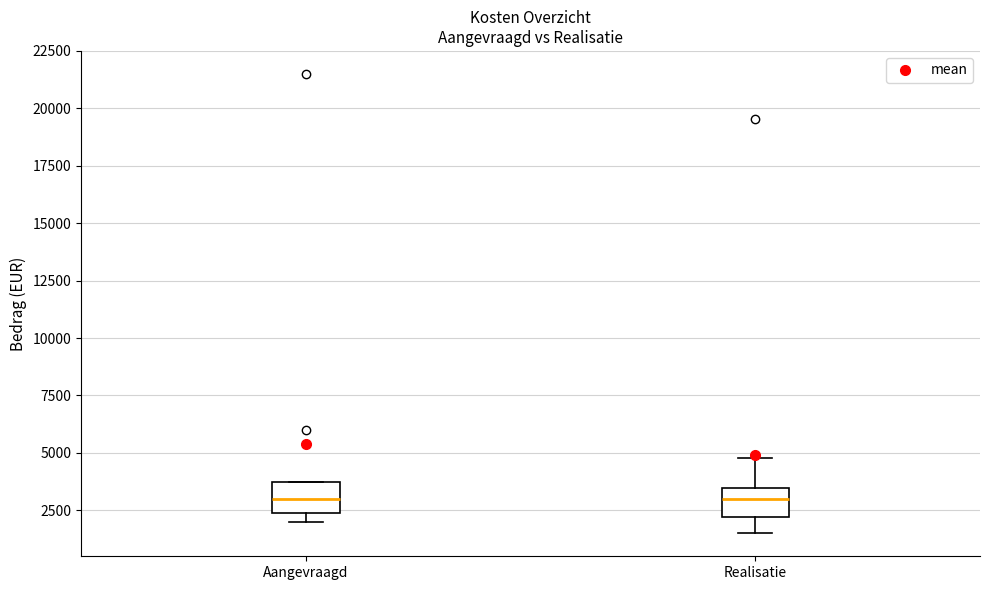

Reading left to right, read every box against the y-axis: the position of its median line, the range the box covers, and the ends of its whiskers. The values are not printed on the chart, so give them approximately, as read against the axis.

Aangevraagd: median 3000, box 2500 to 4000, whiskers 2000 to 4000
Realisatie: median 3000, box 2000 to 3500, whiskers 1500 to 5000